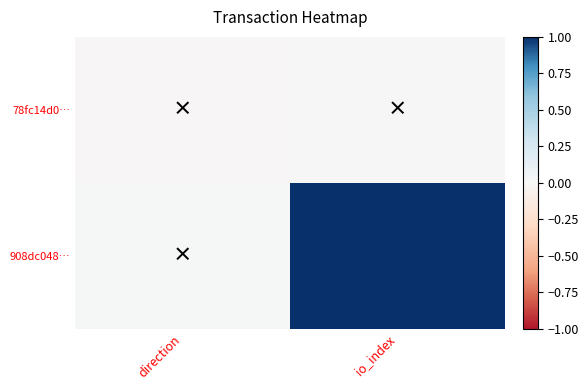

Reading left to right, list all the values displayed in this chart.

78fc14d0…: direction=-0.0	io_index=0.0
908dc048…: direction=0.0	io_index=1.0